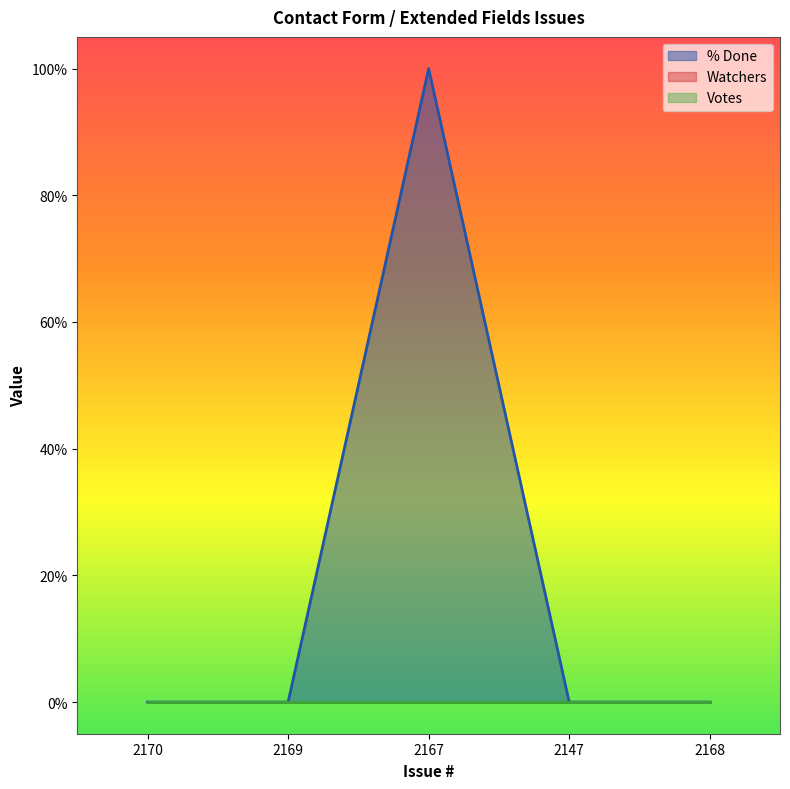

List the labels in order of Votes value, smallest first.

2170, 2169, 2167, 2147, 2168